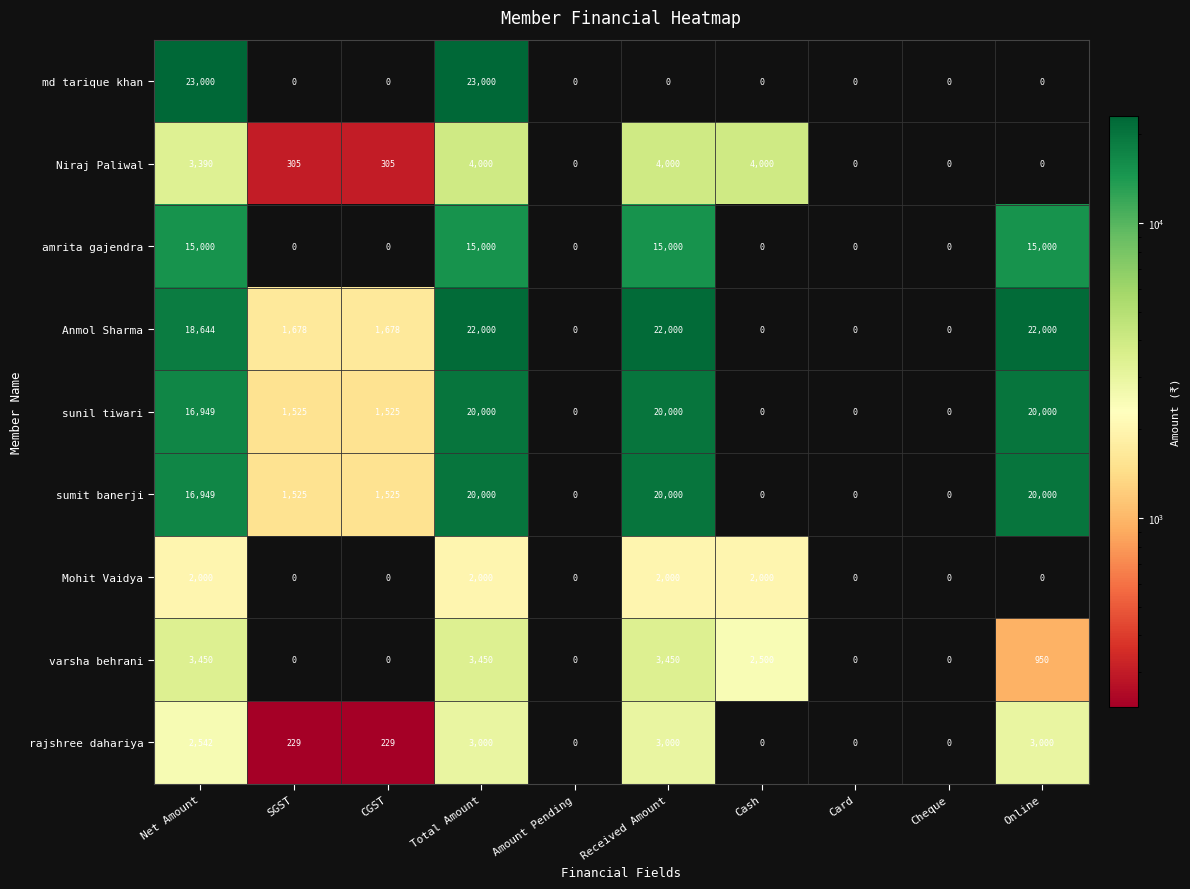

At which category is the sum across all series the highest?

Total Amount